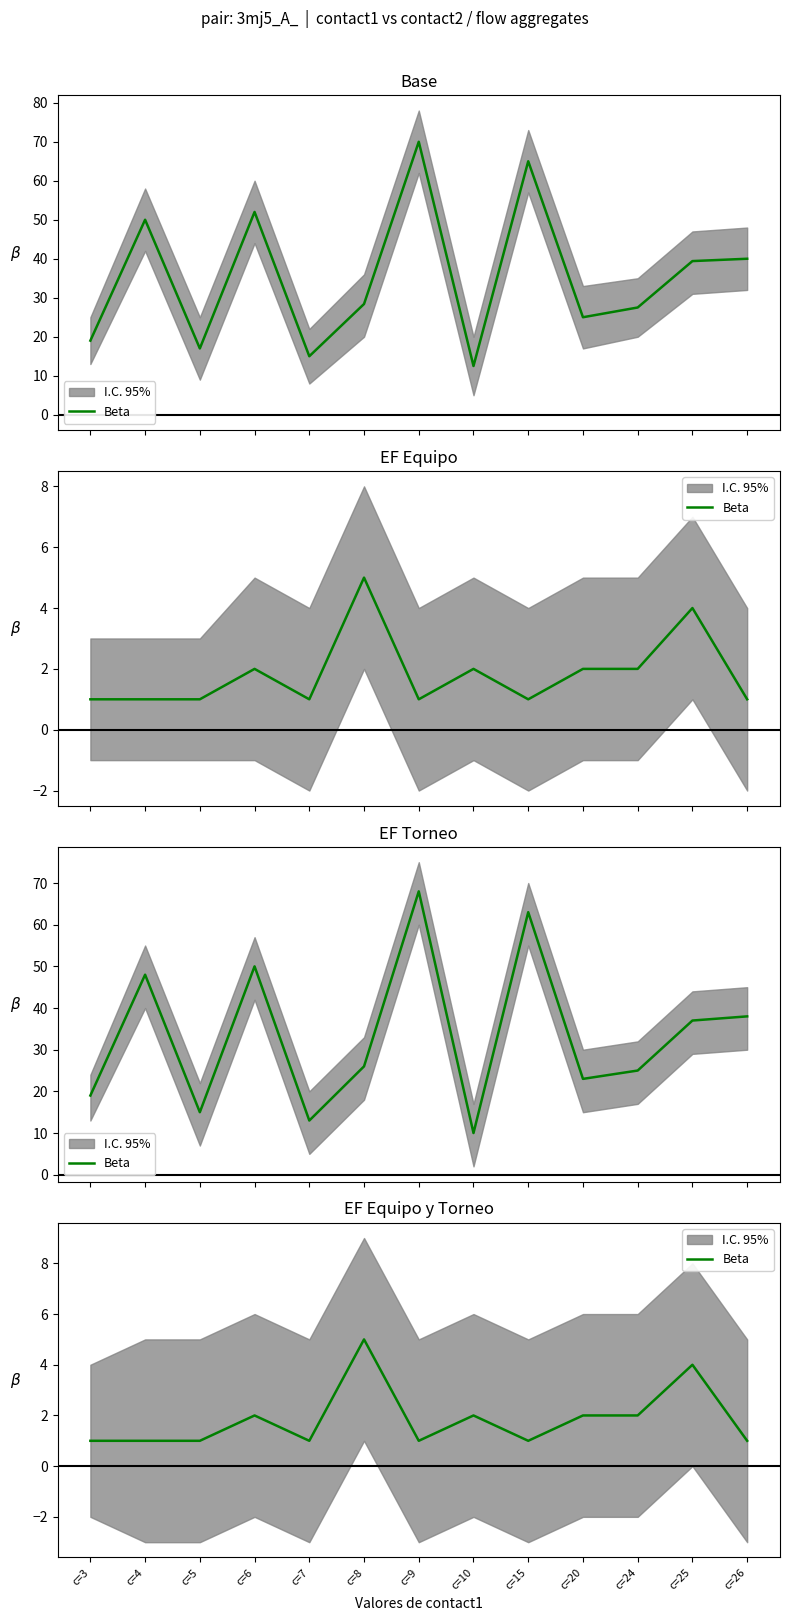

How many interior local valleys (lower than both neighbors) does the data have?

3